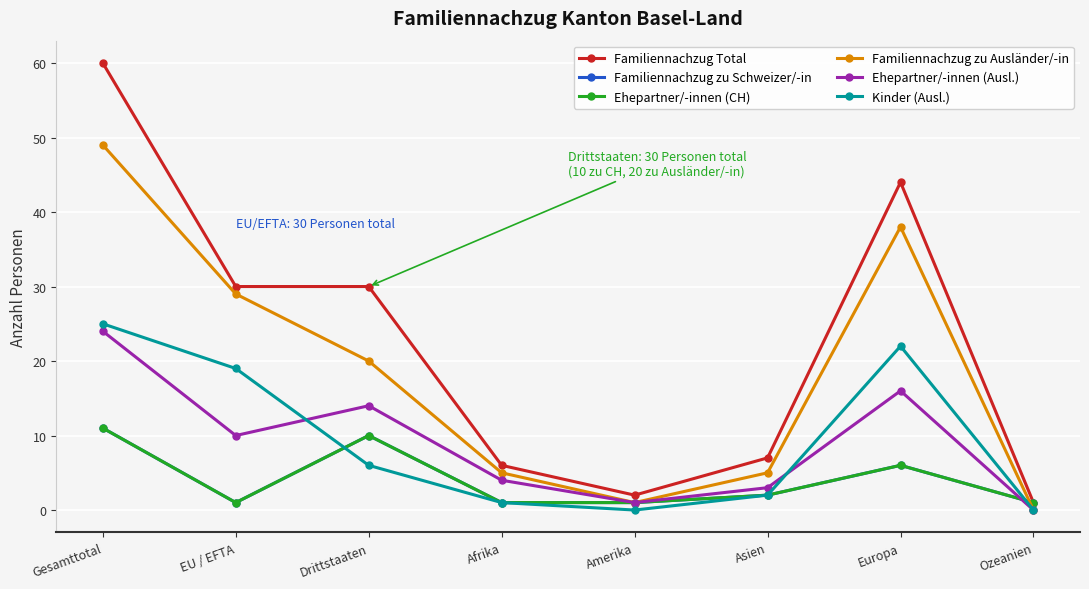

Does the chart have visible grid lines?

Yes